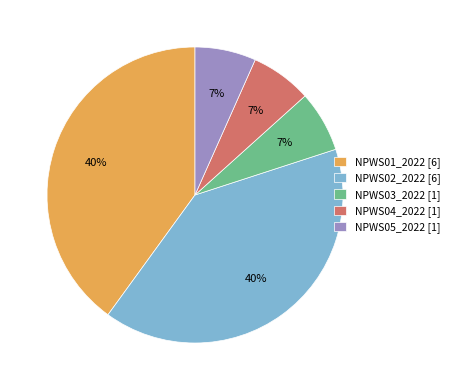

Do NPWS05_2022 [1] and NPWS02_2022 [6] together represent more than half of the pie?

No